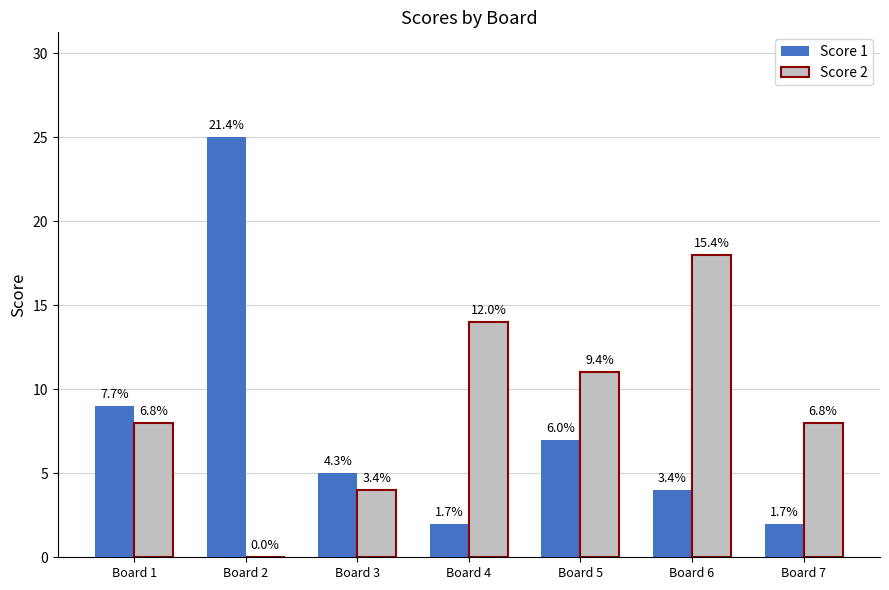

What is the value of the Score 2 bar at the 6th from the left?

18